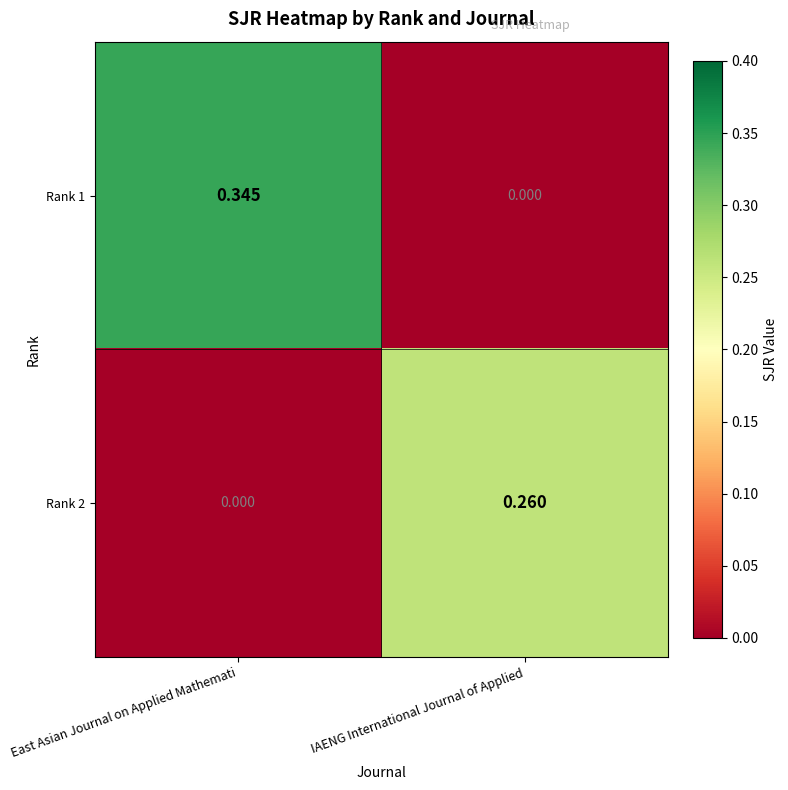

At which category is the sum across all series the highest?

East Asian Journal on Applied Mathemati